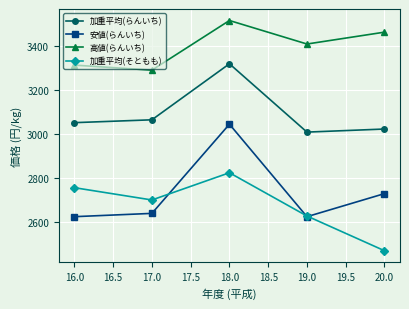

The value of 安値(らんいち) at 17.0 is 1746. True or false?

False